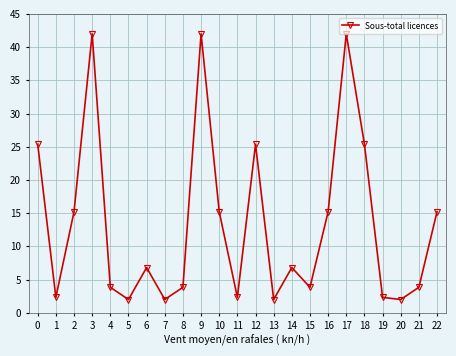

Reading left to right, what are all the values shown in this chart?

25.4	2.3	15.2	42.0	3.8	2.0	6.8	2.0	3.8	42.0	15.2	2.3	25.4	2.0	6.8	3.8	15.2	42.0	25.4	2.3	2.0	3.8	15.2